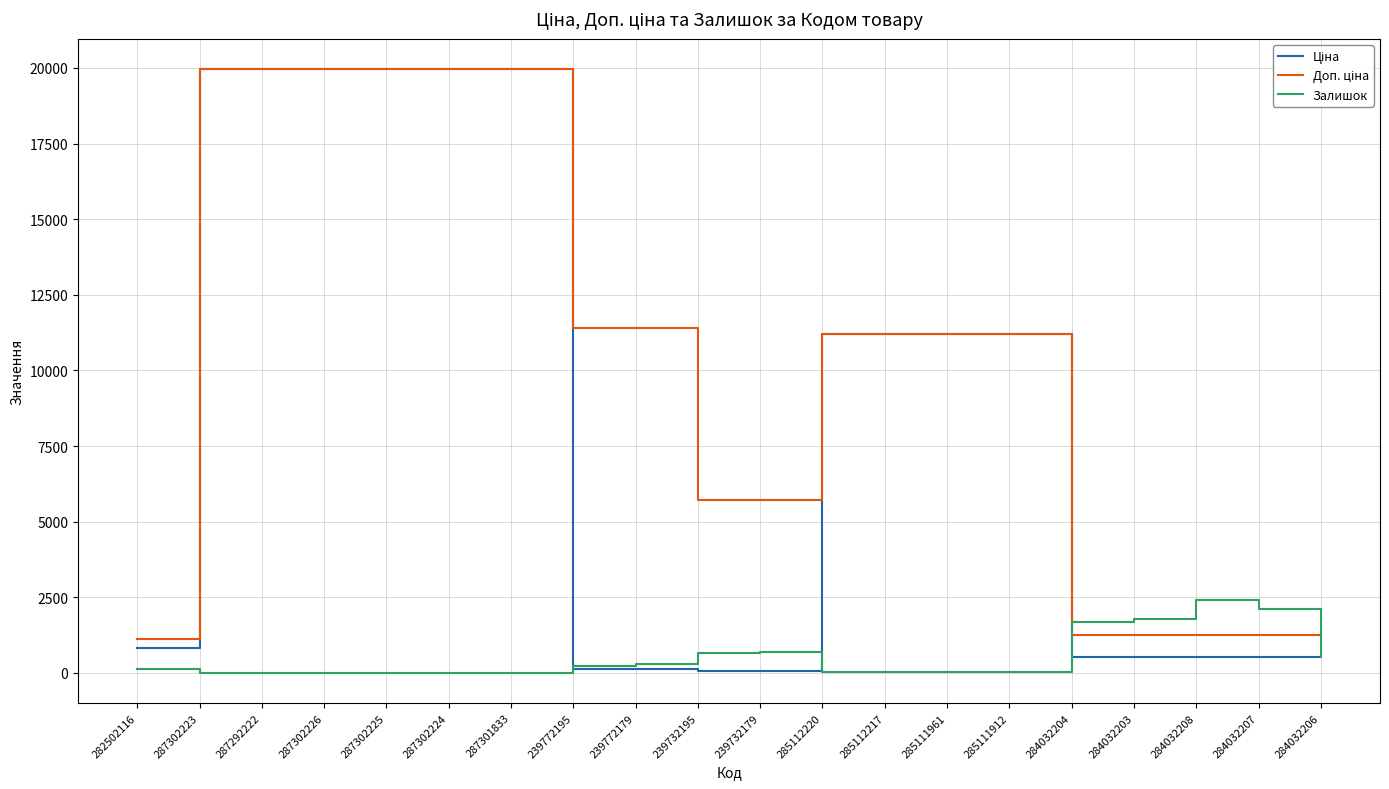

What is the greatest value displayed?

19964.2